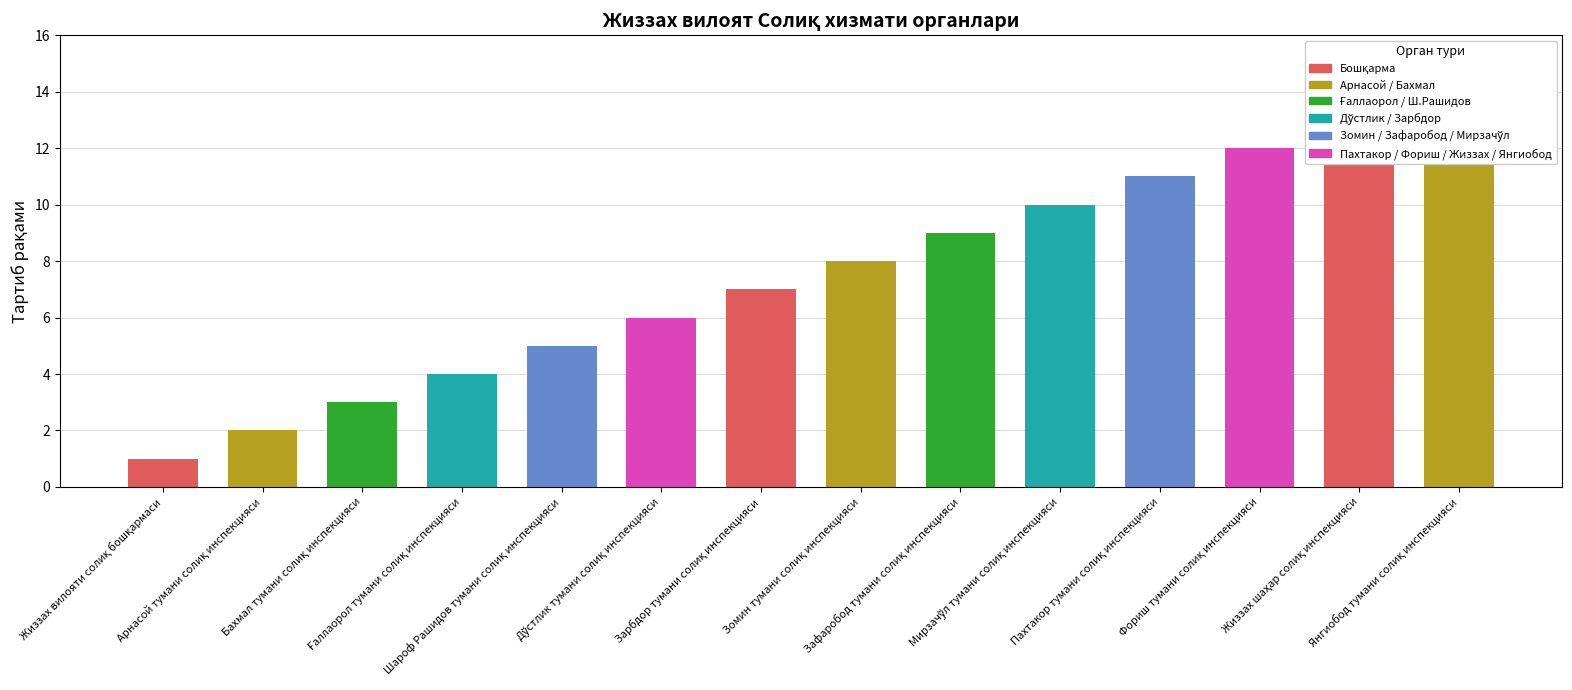

The value at Мирзачўл тумани солиқ инспекцияси is 10. True or false?

True